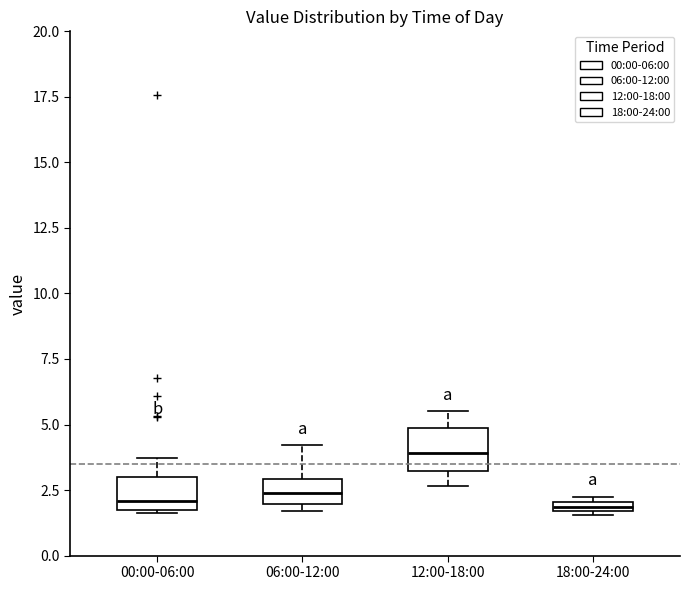

Where does the median line of the box for 00:00-06:00 sit on the y-axis? The values are not printed on the chart, so give them approximately, as read against the axis.

2.0